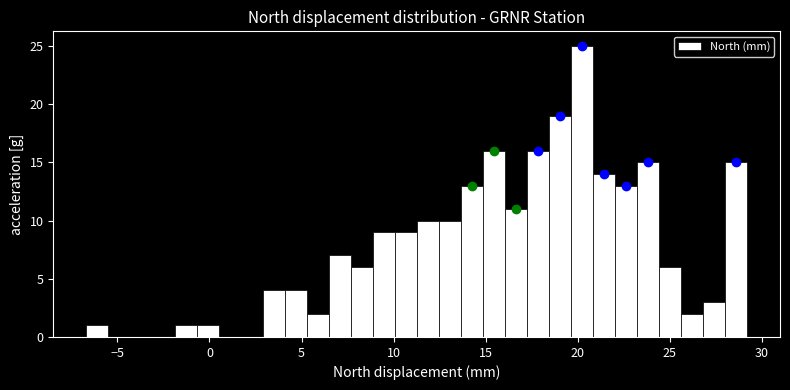

Read against the x-axis, roughly where is the centre of the tallest bar?

20.0